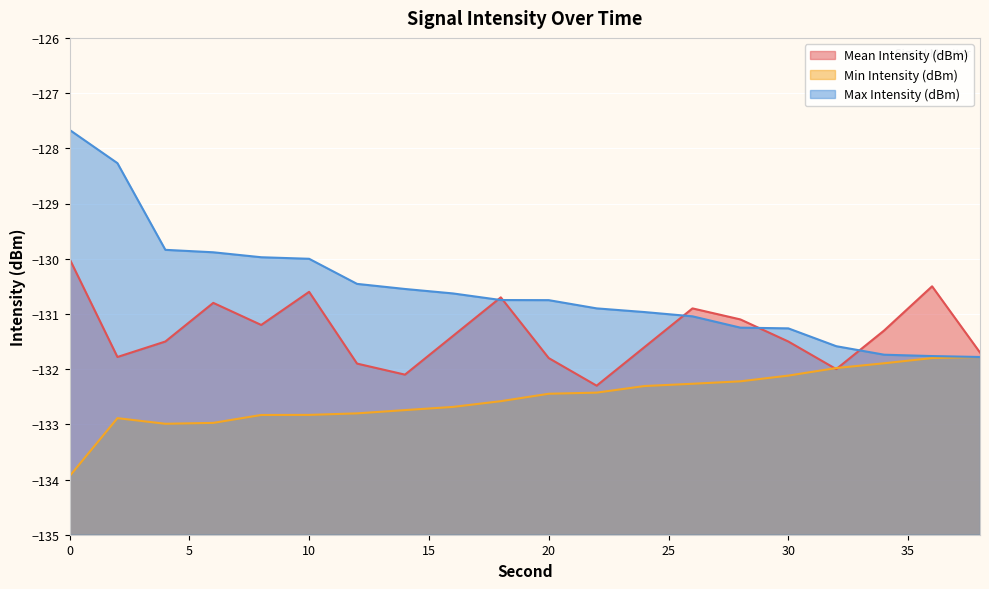

At which category does Mean Intensity (dBm) reach its first local valley?

2